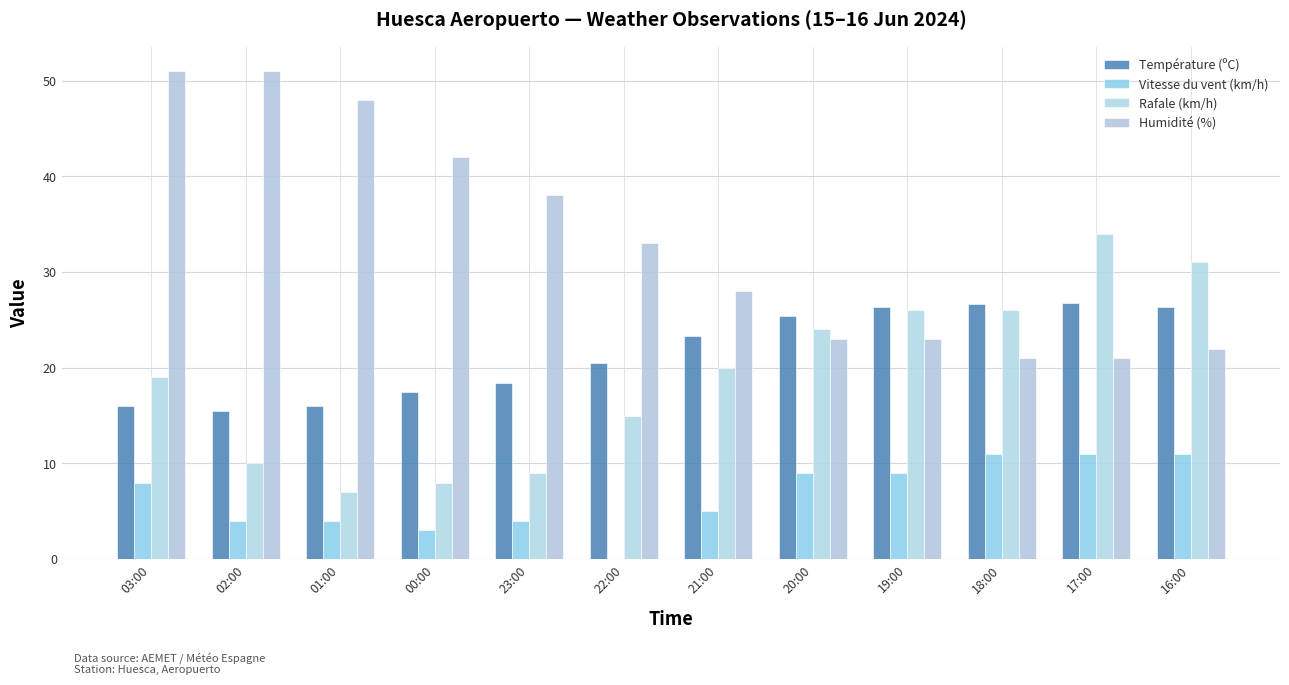

True or false: Humidité (%) has a value of 38.0 at 23:00.

True